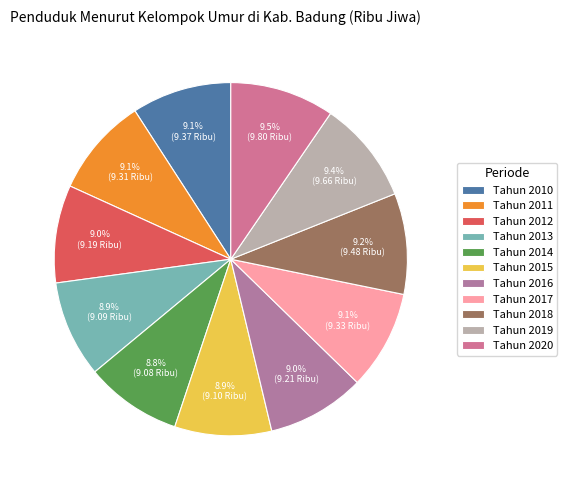

True or false: Tahun 2019 accounts for 19% of the total.

False